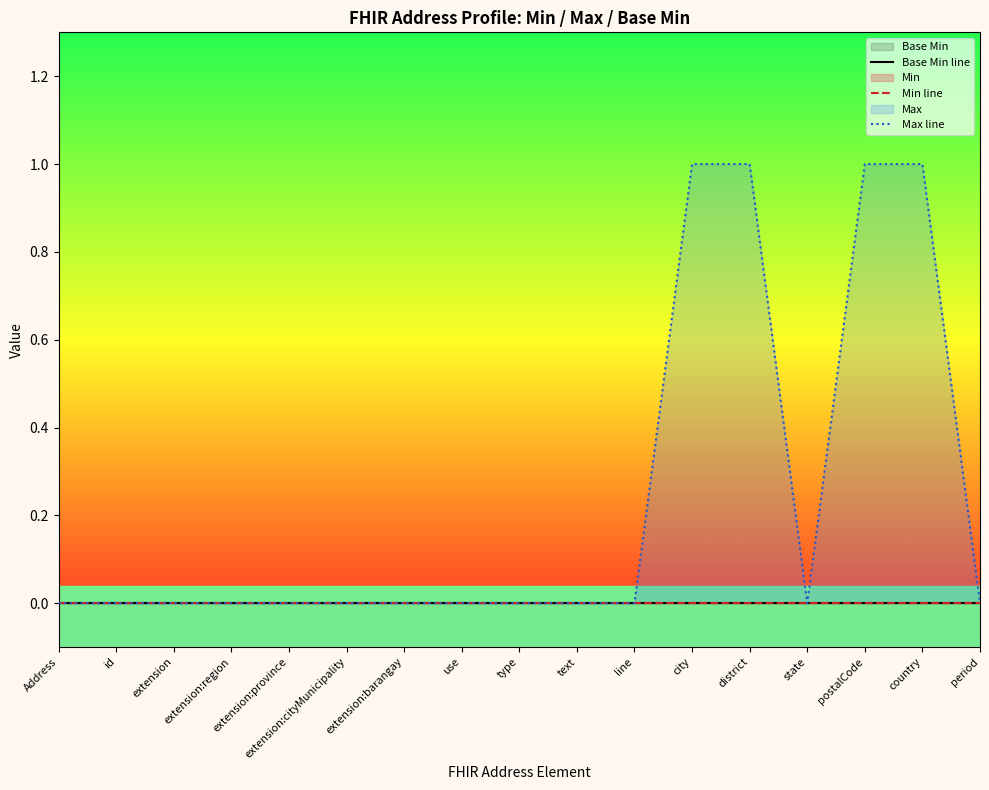

What position from the left is extension:cityMunicipality?

6